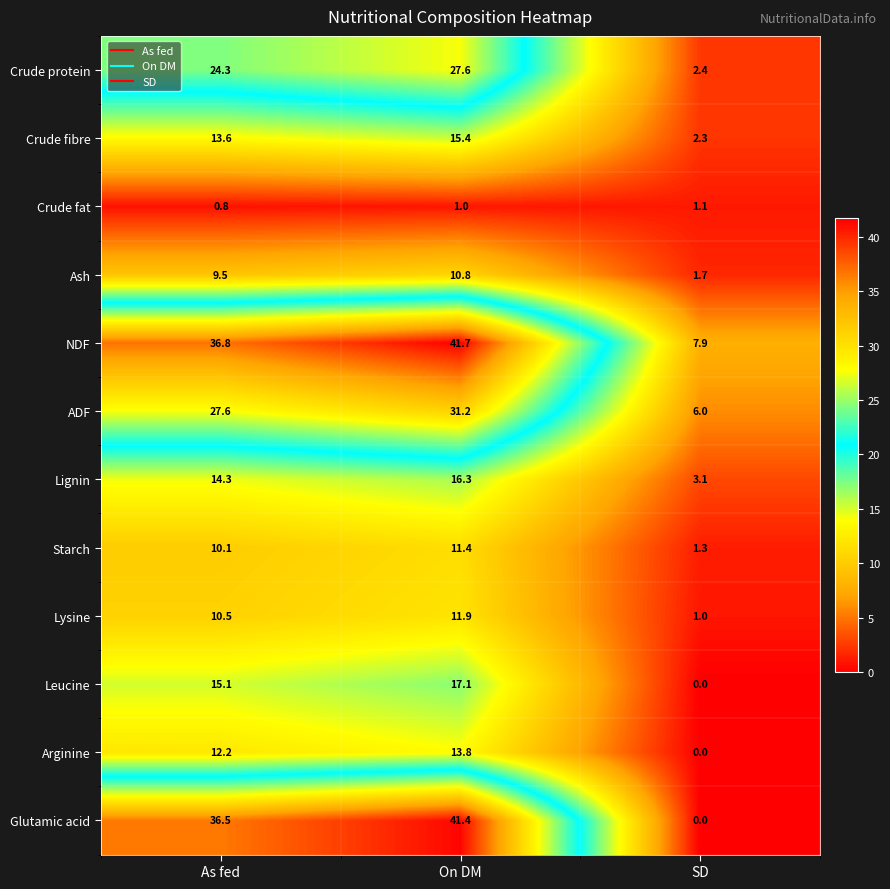

Between On DM and SD, which series saw the biggest shift?

Glutamic acid